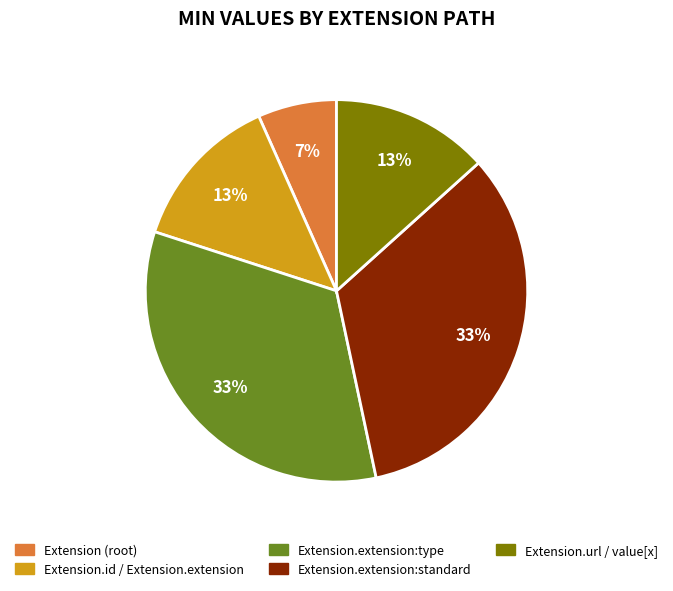

Is there any slice that represents more than half of the pie?

No